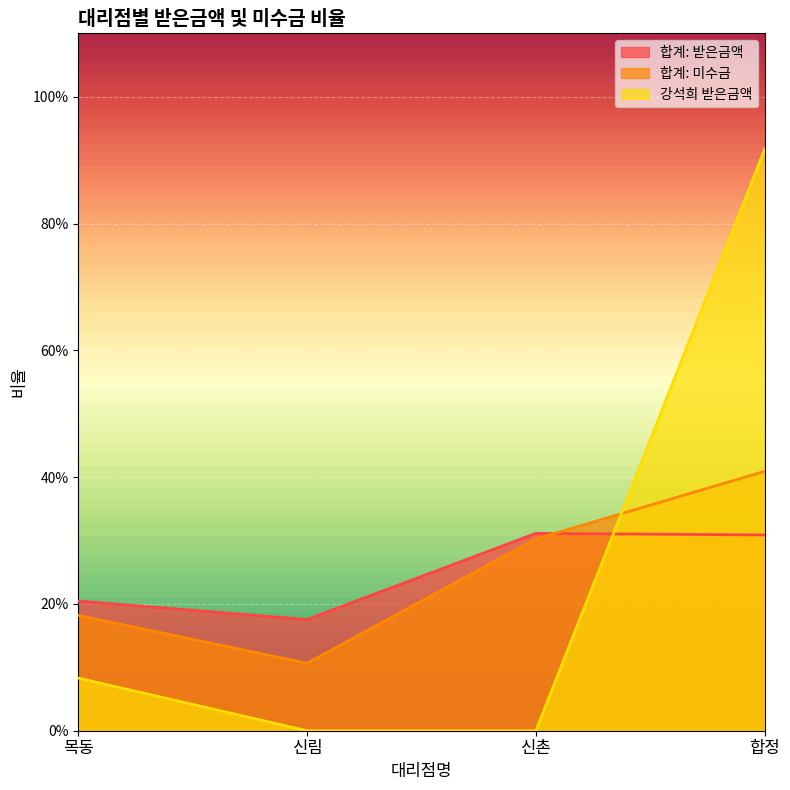

Rank the series by their maximum value, from lowest to highest.

합계: 받은금액, 합계: 미수금, 강석희 받은금액